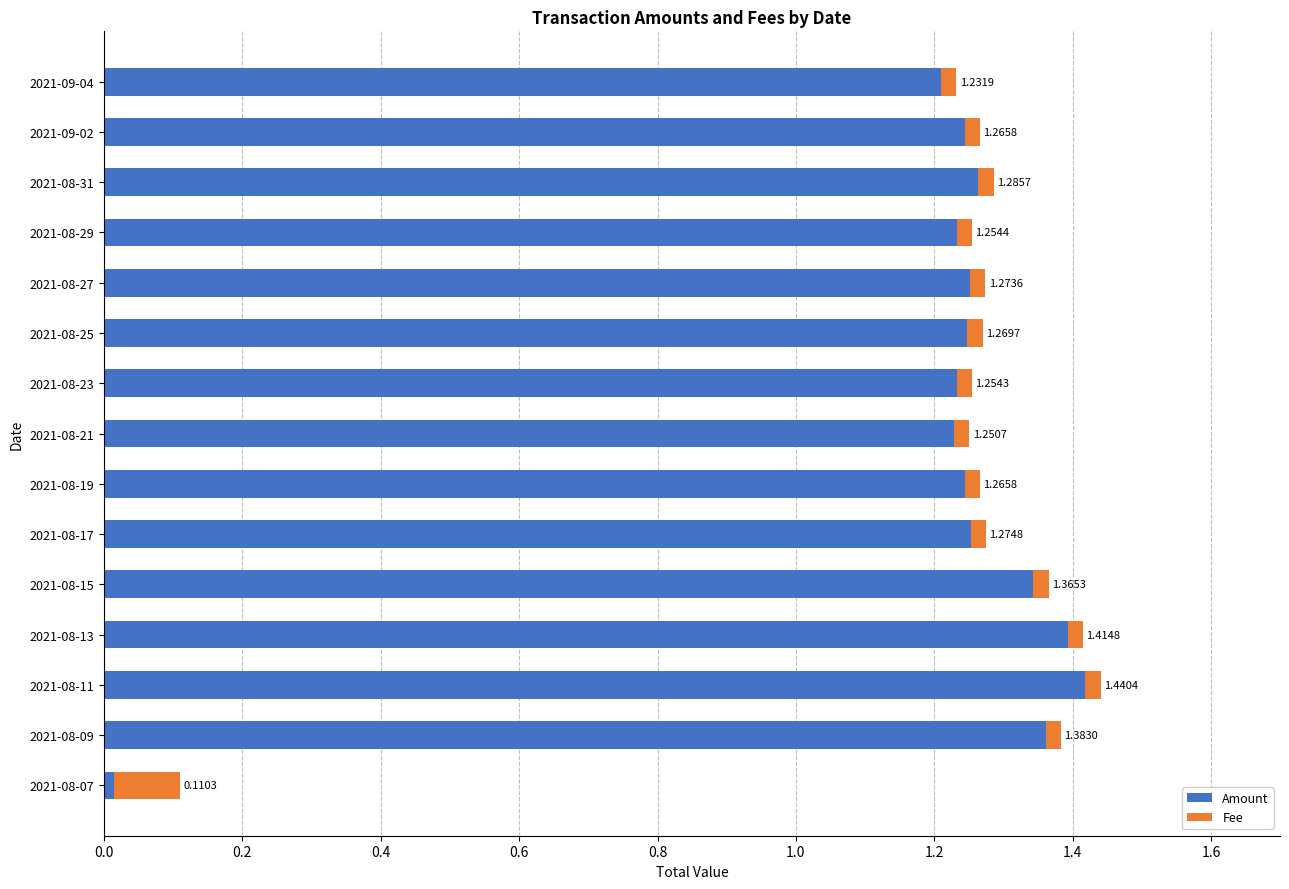

Reading left to right, what are all the values shown in this chart?

Amount: 0.0	1.4	1.4	1.4	1.3	1.3	1.2	1.2	1.2	1.2	1.3	1.2	1.3	1.2	1.2
Fee: 0.1	0.0	0.0	0.0	0.0	0.0	0.0	0.0	0.0	0.0	0.0	0.0	0.0	0.0	0.0